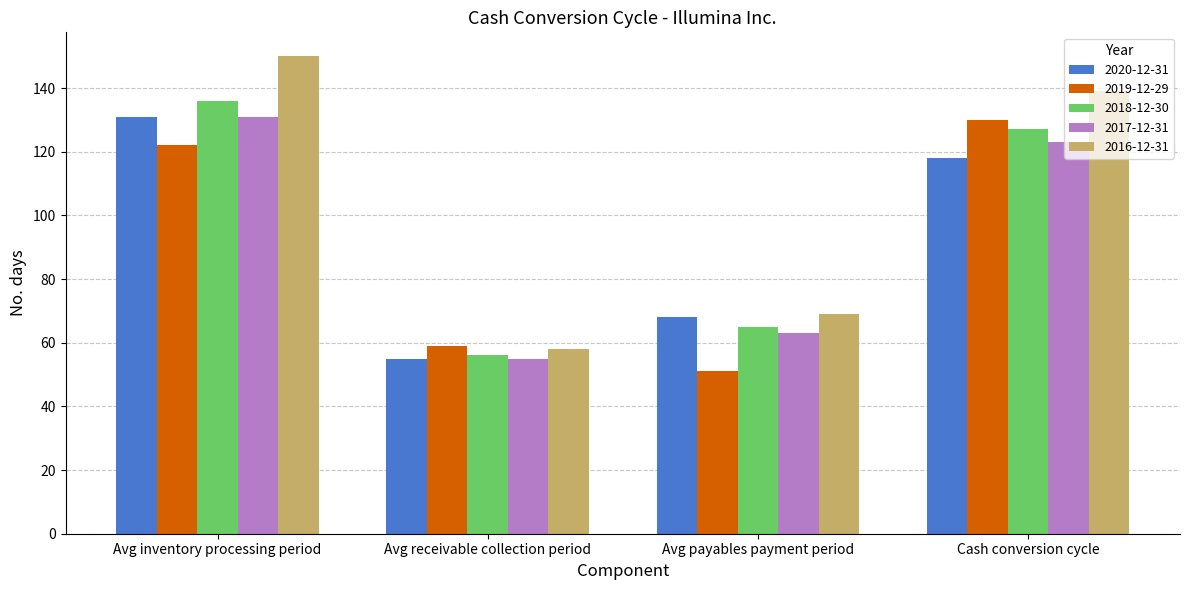

Does the chart contain any negative values?

No